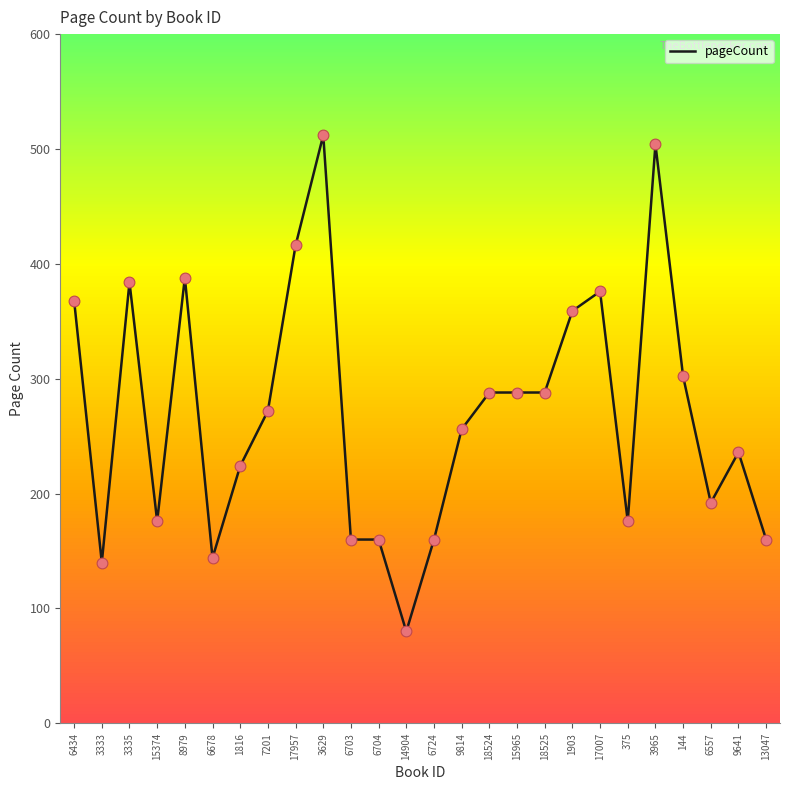

What is the change in value from 8979 to 144?

-86